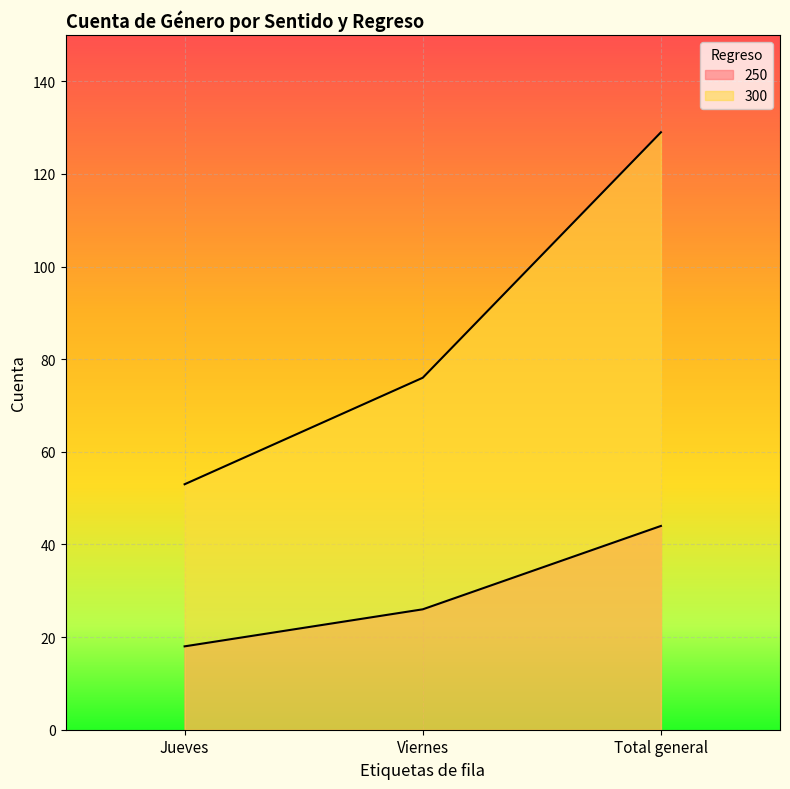

List the series in order of their peak value, lowest first.

250, 300